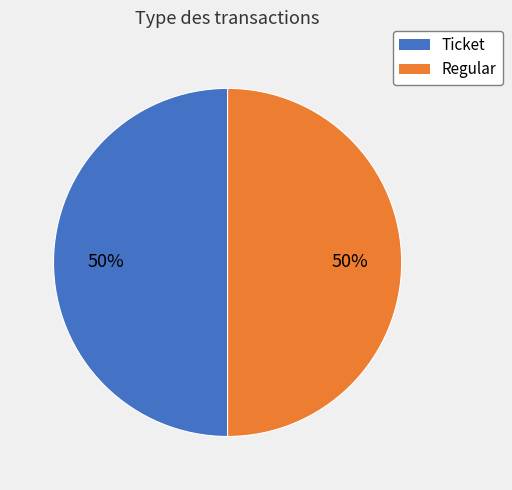

How many slices are in this pie chart?

2